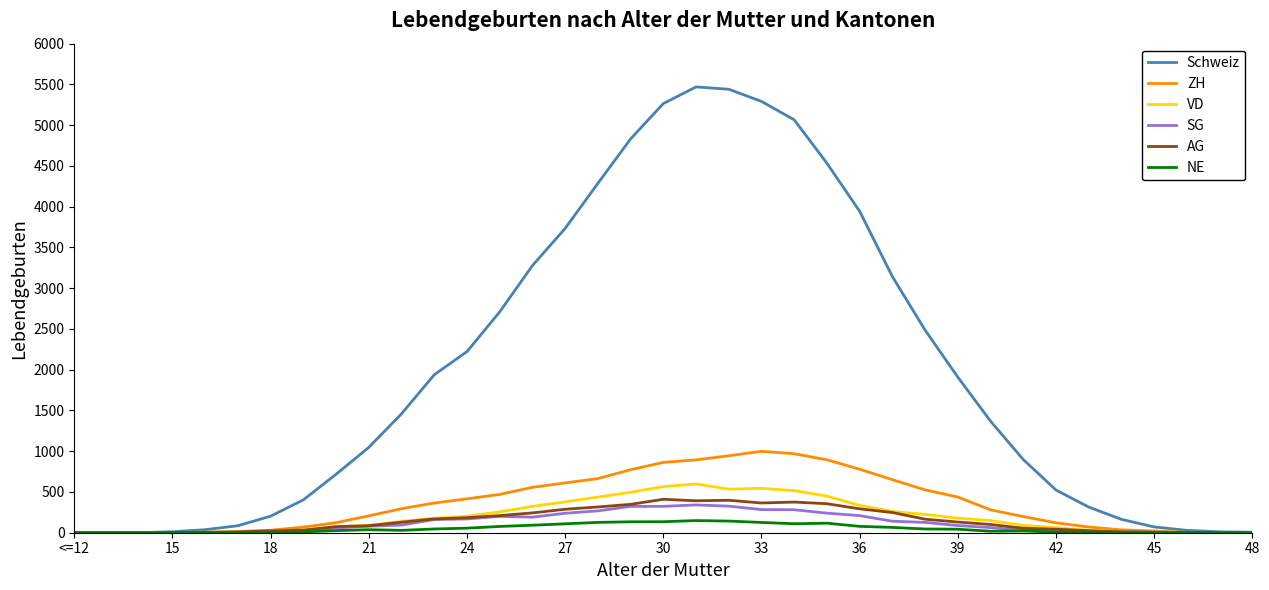

Which series has the widest spread of values?

Schweiz